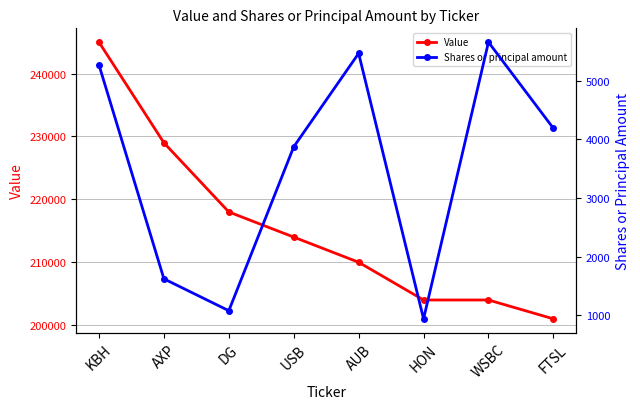

How many distinct data groups are displayed?

2